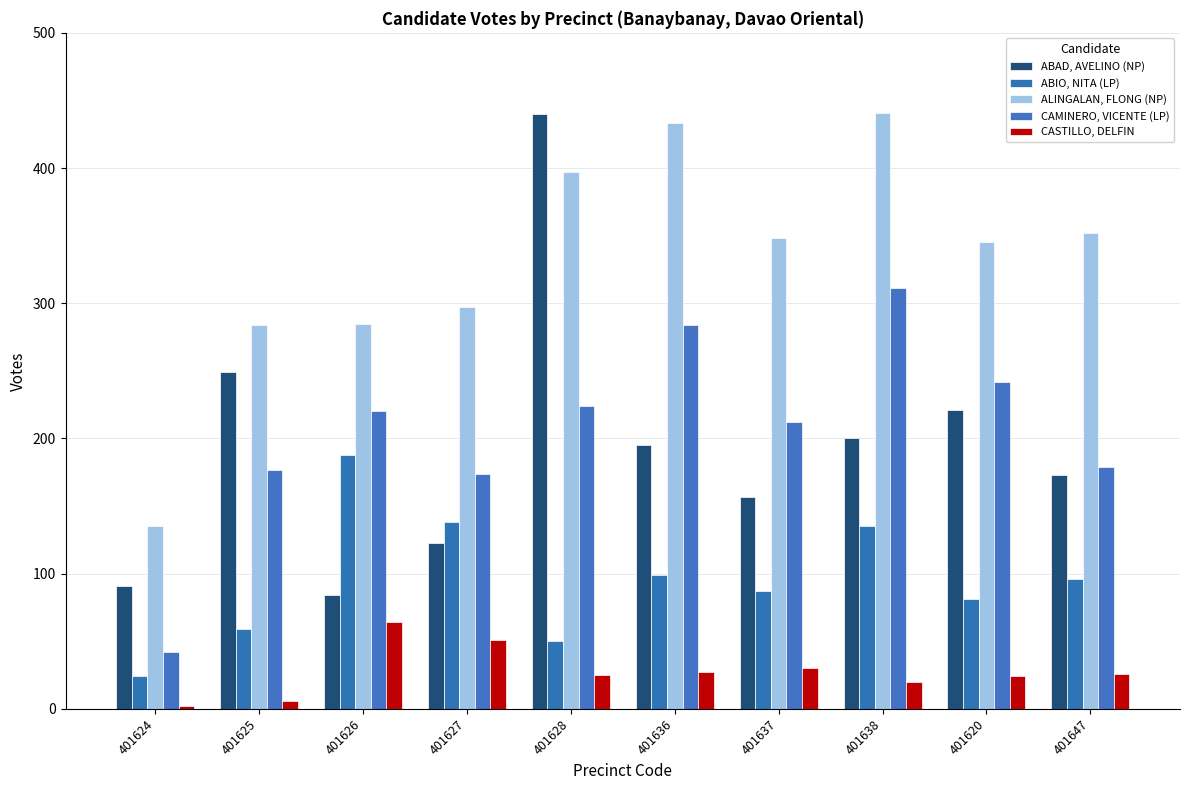

Which series has the largest range (max minus min)?

ABAD, AVELINO (NP)